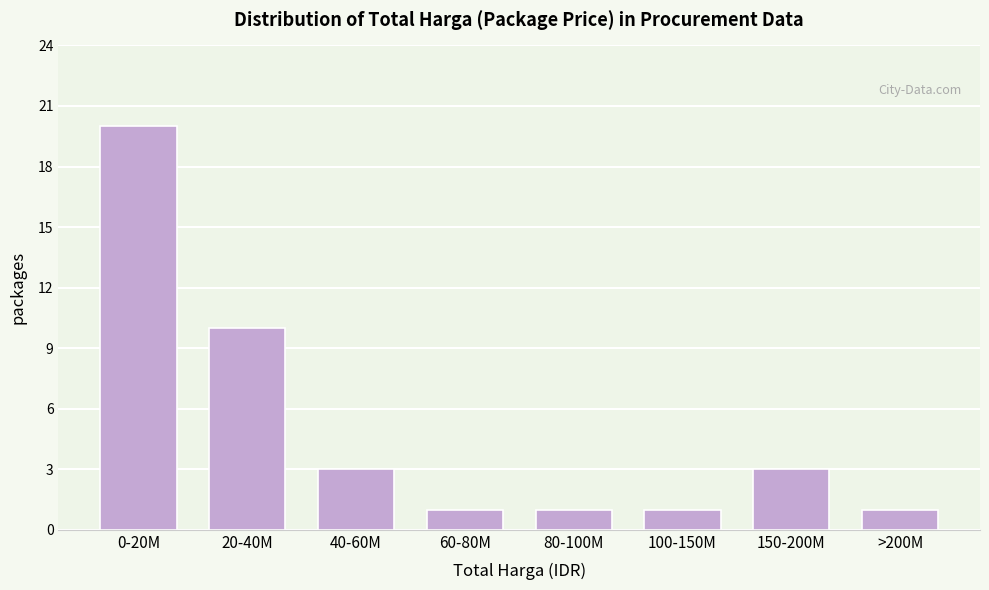

Reading left to right, transcribe all the data shown in this chart.

20	10	3	1	1	1	3	1